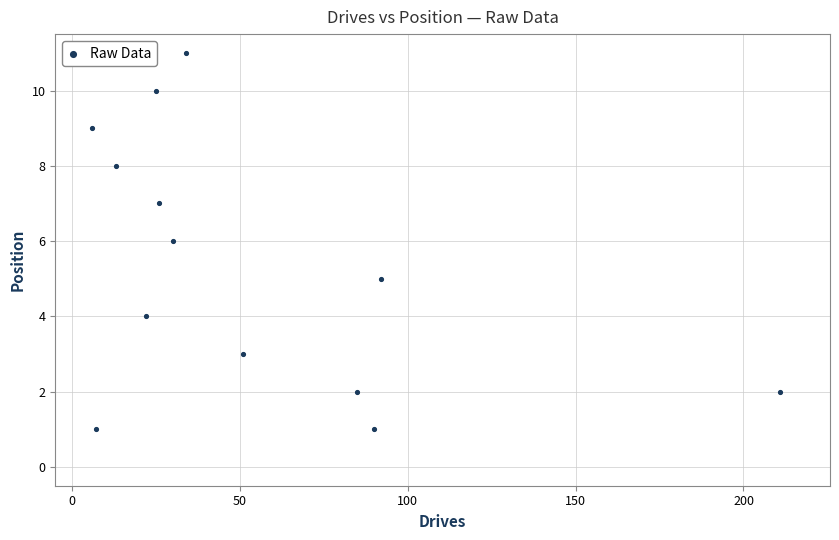

What is the range of X values (max minus min)?

205